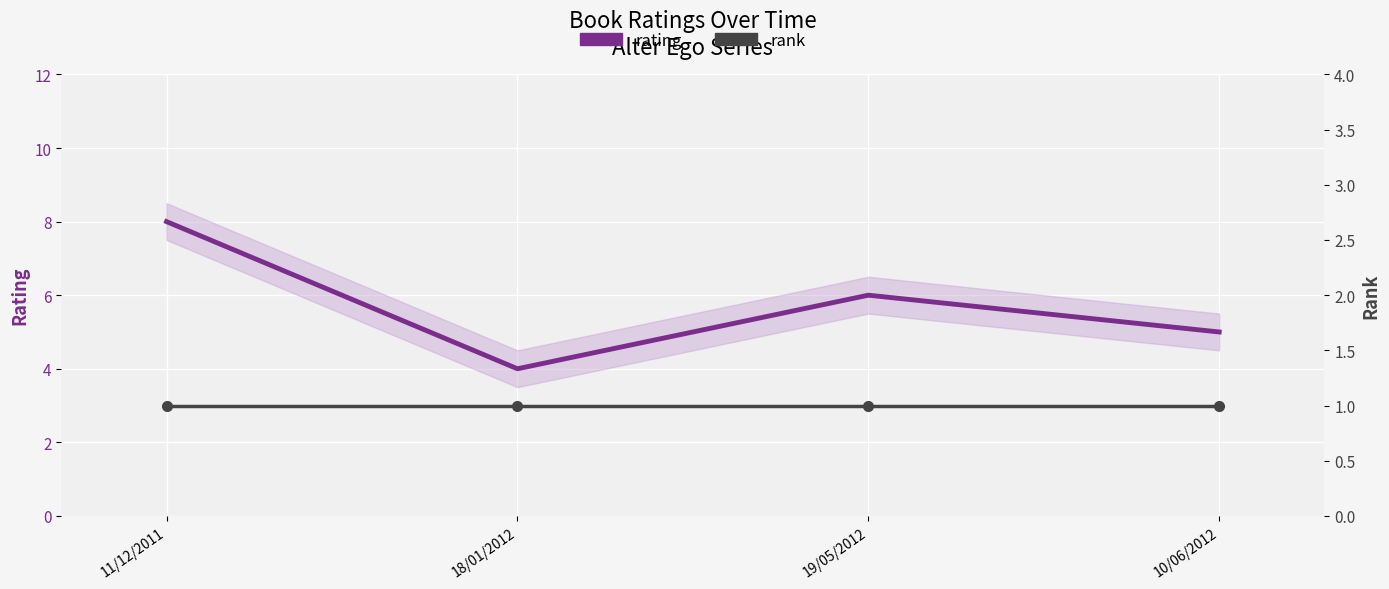

How many series are shown in this chart?

2